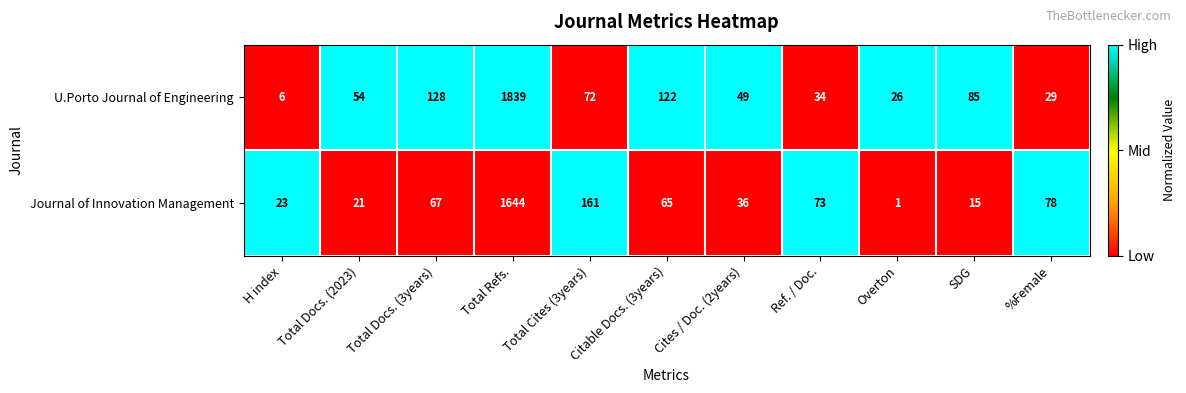

What is the total value across all series at H index?

29